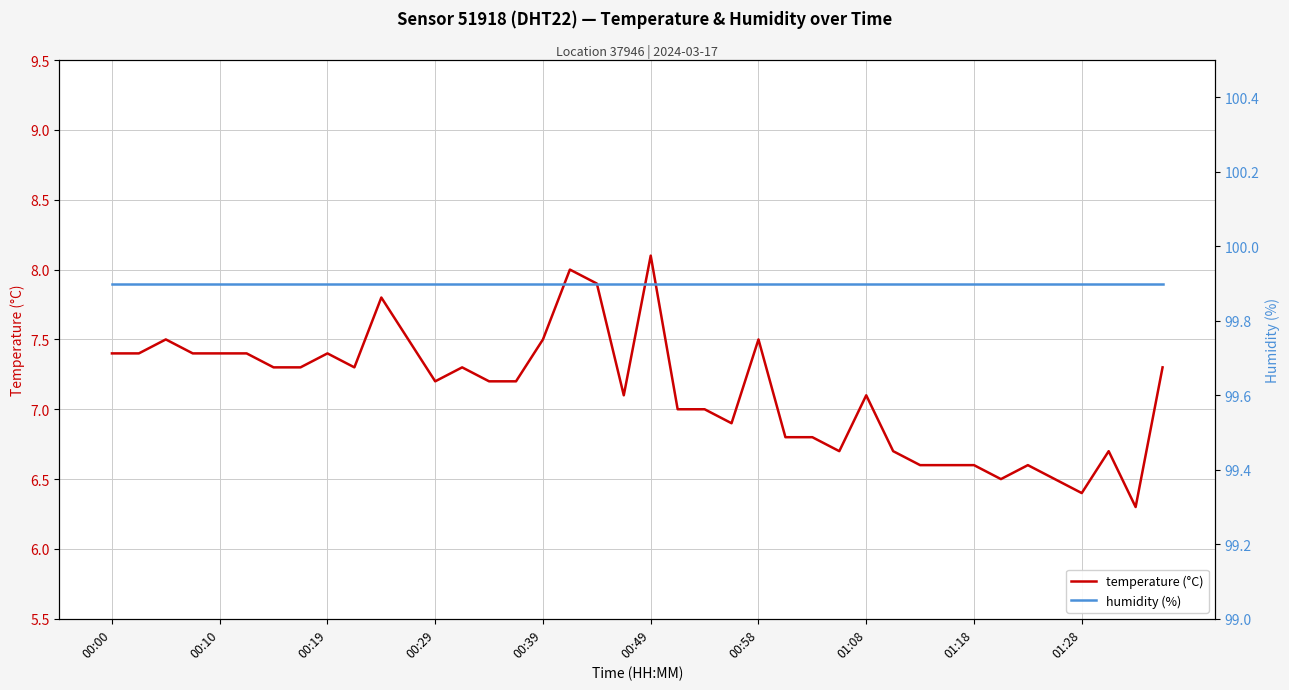

True or false: humidity (%) and temperature (°C) cross at least once.

False